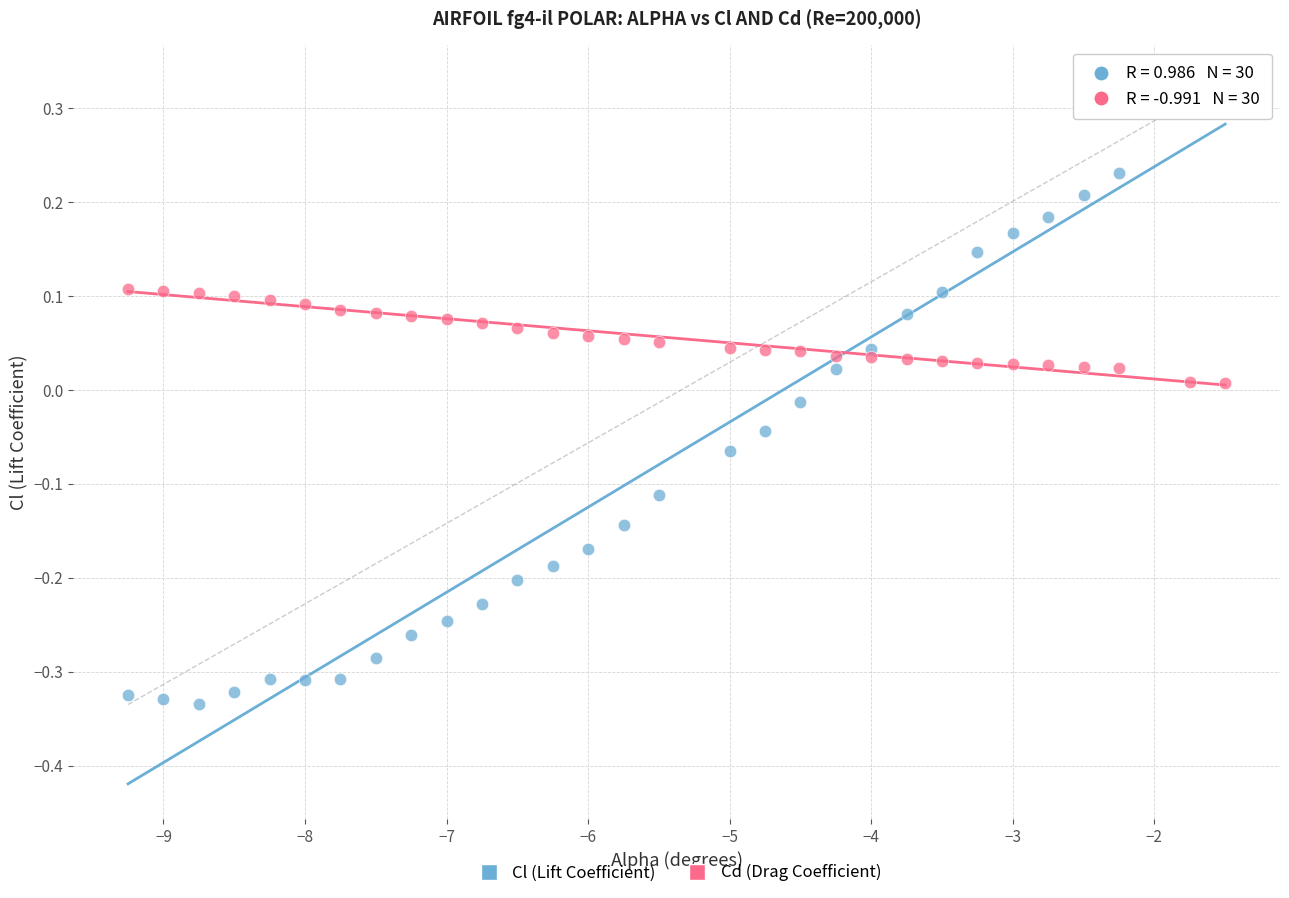

Which series reaches the maximum Y coordinate?

Cl (Lift Coefficient)